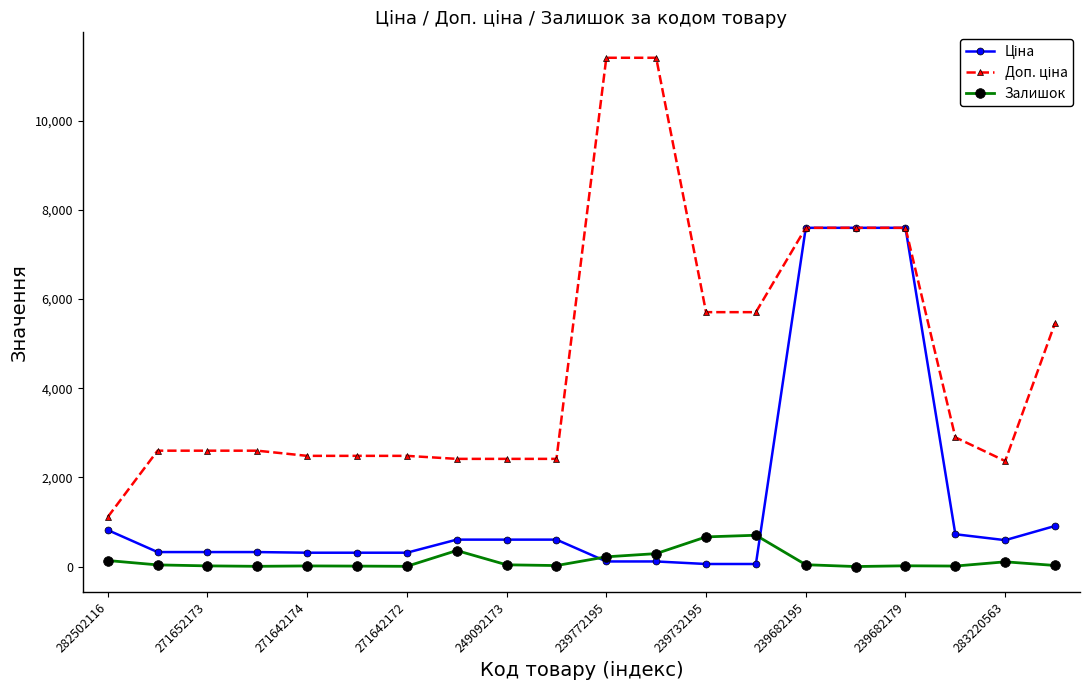

At how many categories does at least one series exceed 3360?

8